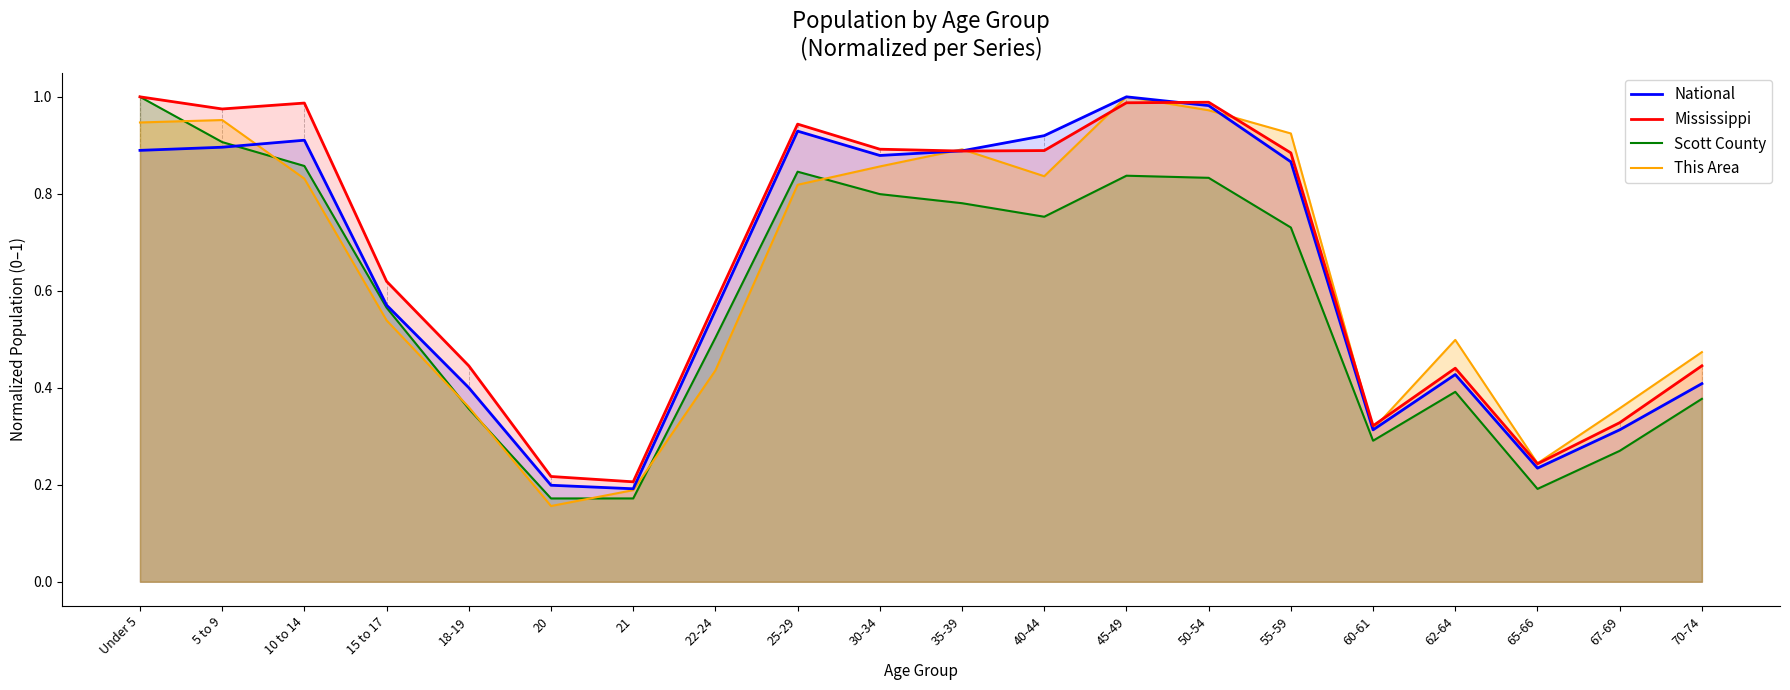

Between 18-19 and 40-44, which series saw the biggest shift?

National